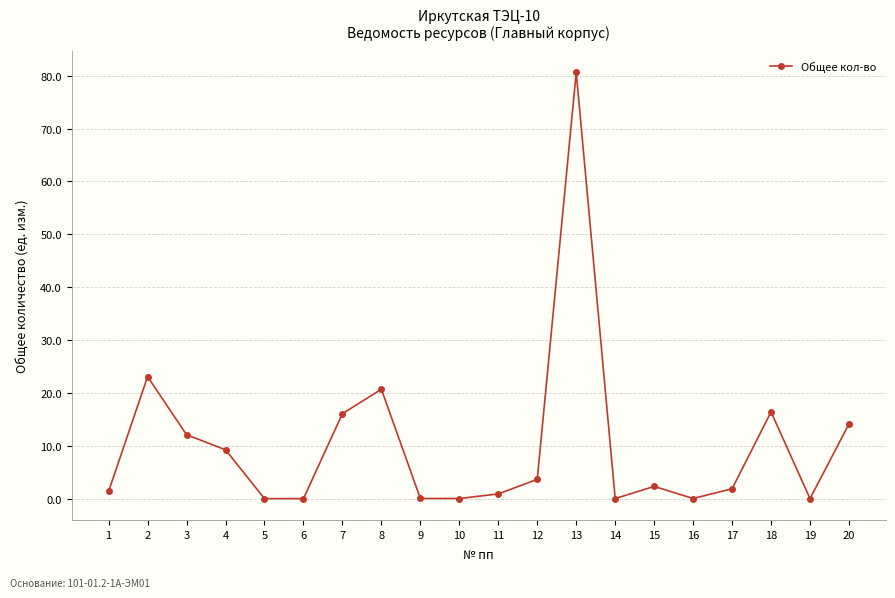

True or false: the data has more than 0 interior local peaks.

True